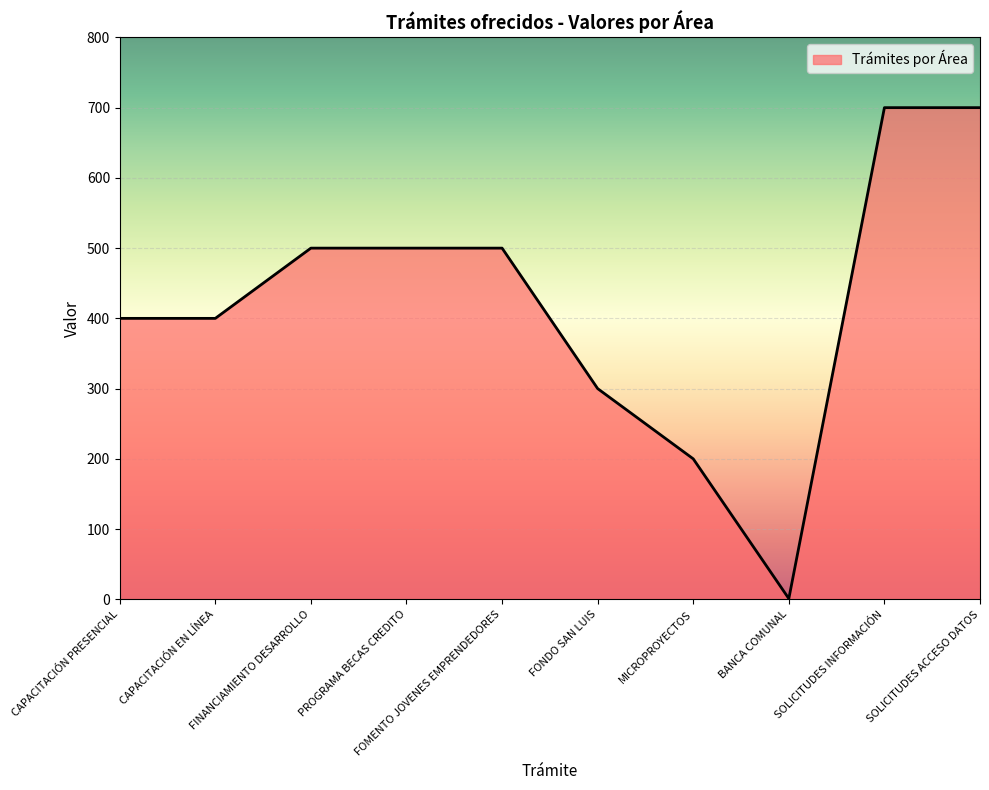

What is the difference between the maximum and minimum values?

699